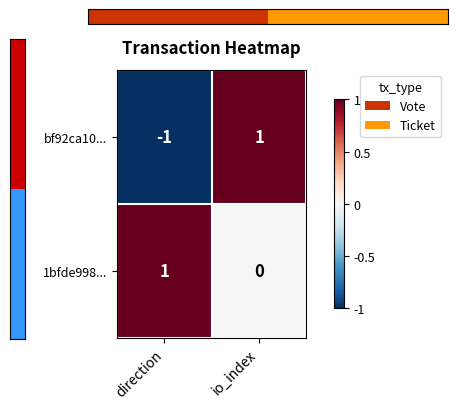

At which label does 1bfde998... reach its minimum?

io_index